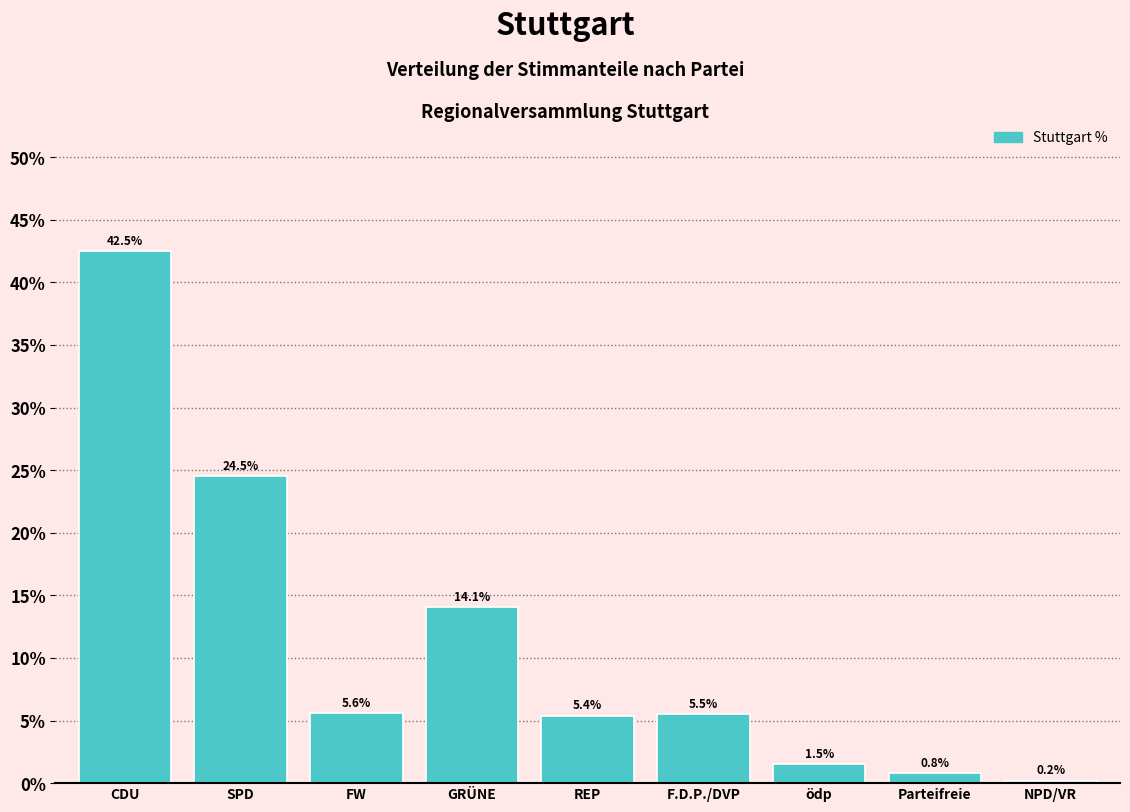

Reading right to left, transcribe all the data shown in this chart.

0.2	0.8	1.5	5.5	5.4	14.1	5.6	24.5	42.5